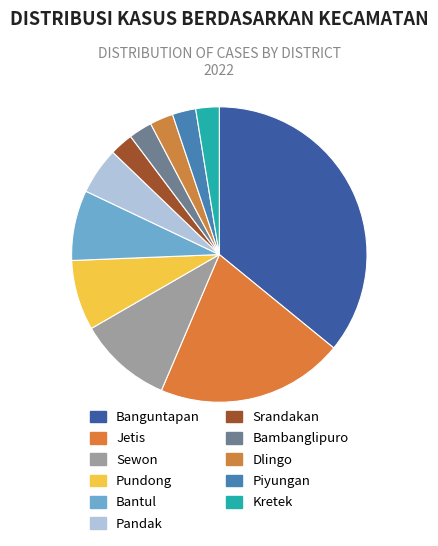

Count the number of slices in the pie.

11